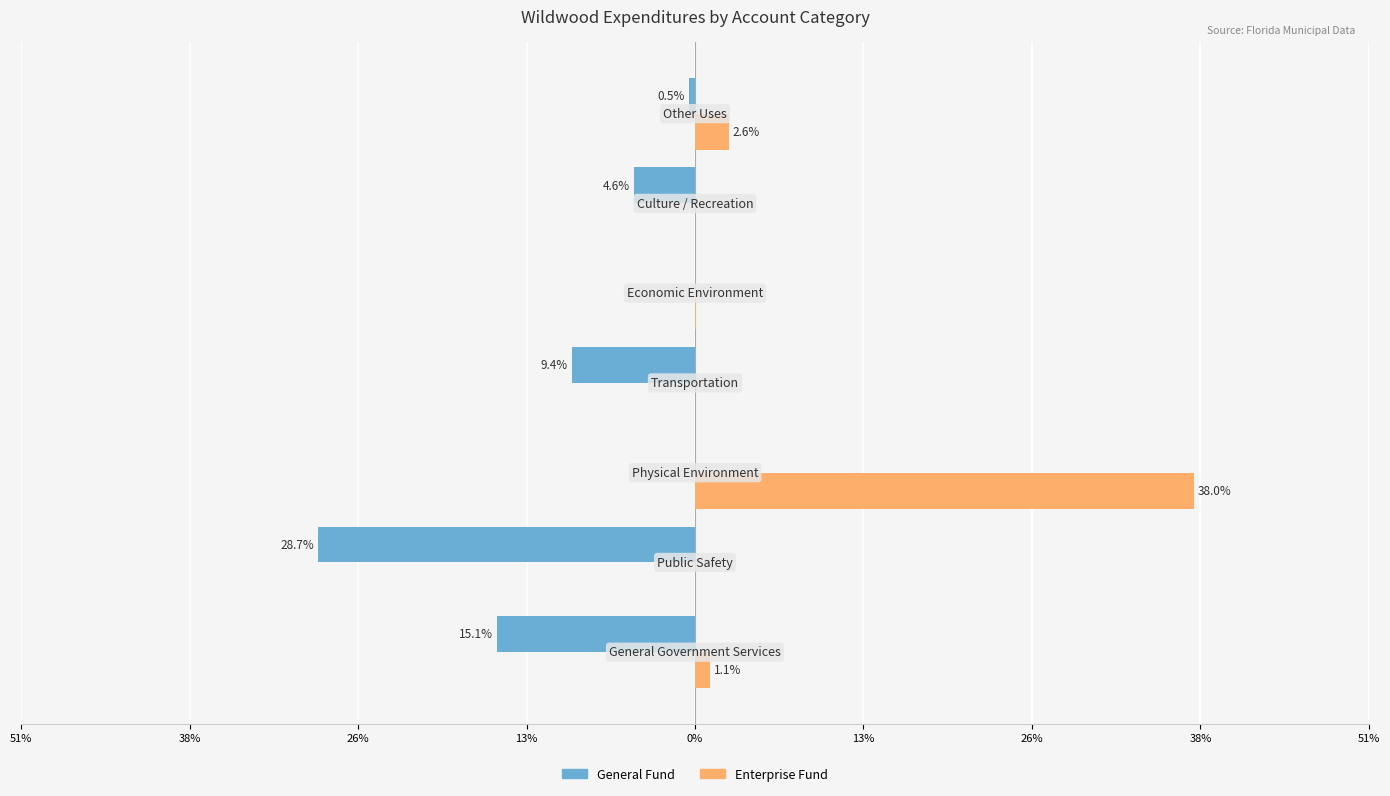

At how many categories does at least one series exceed 31?

1